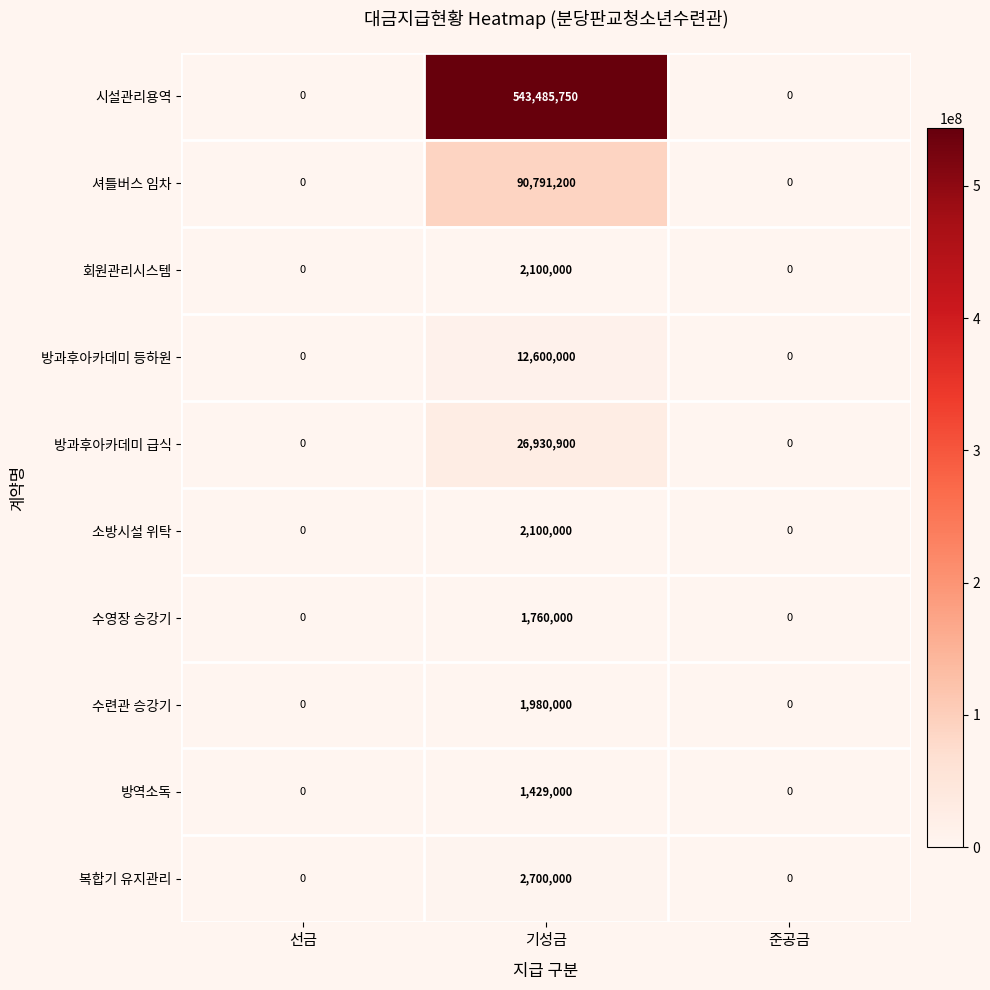

At which category does the chart reach its peak across all series?

기성금